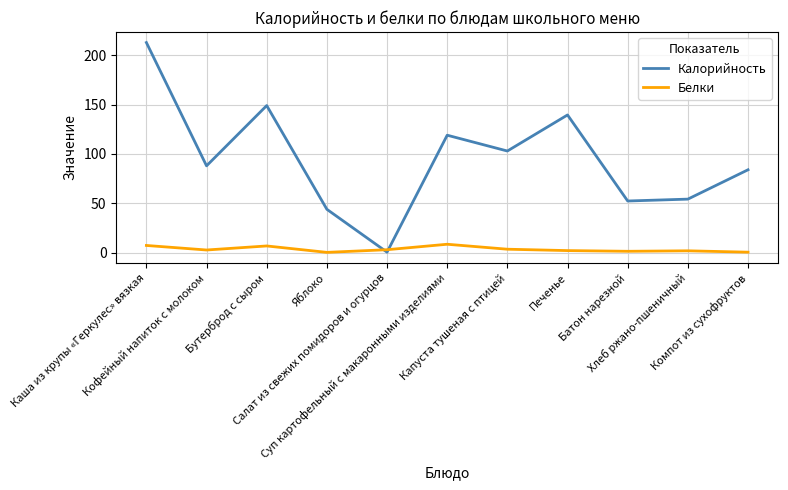

Which series changed the most between Каша из крупы «Геркулес» вязкая and Батон нарезной?

Калорийность